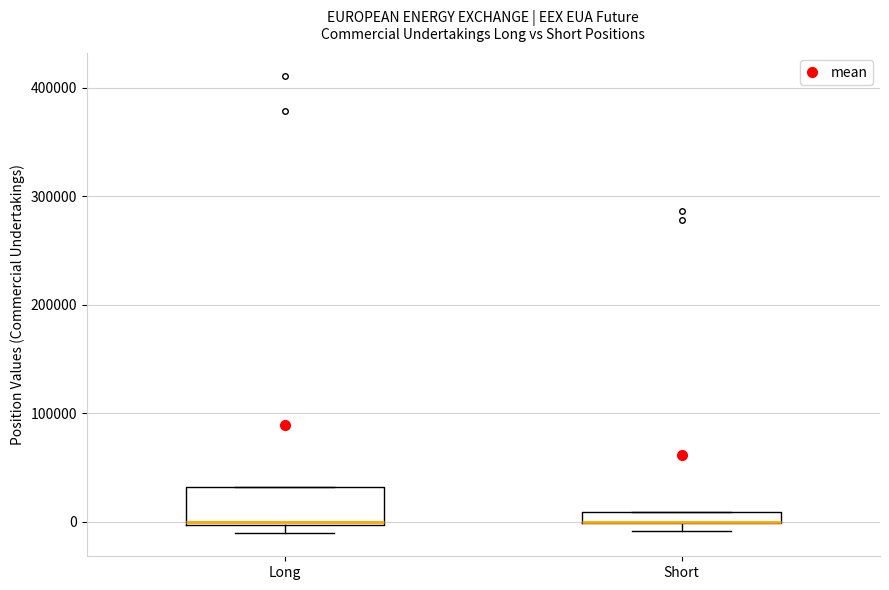

Comparing the boxes themselves (not the whiskers), which one is the tallest?

Long